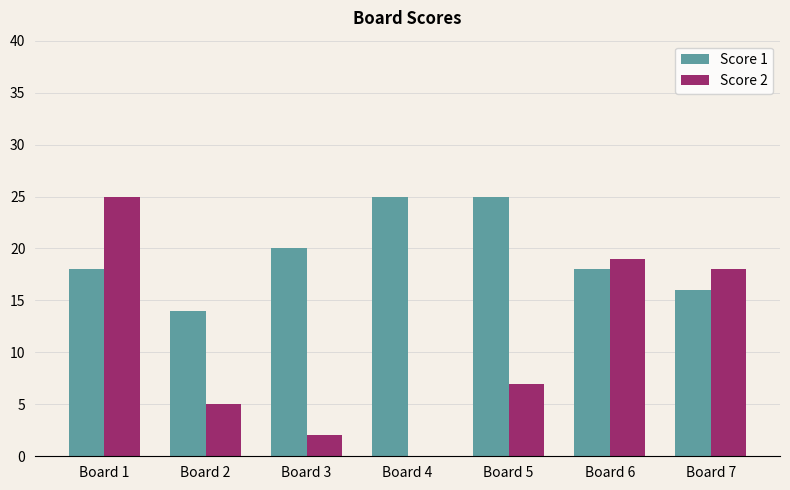

What is the highest value of the Score 1 series?

25